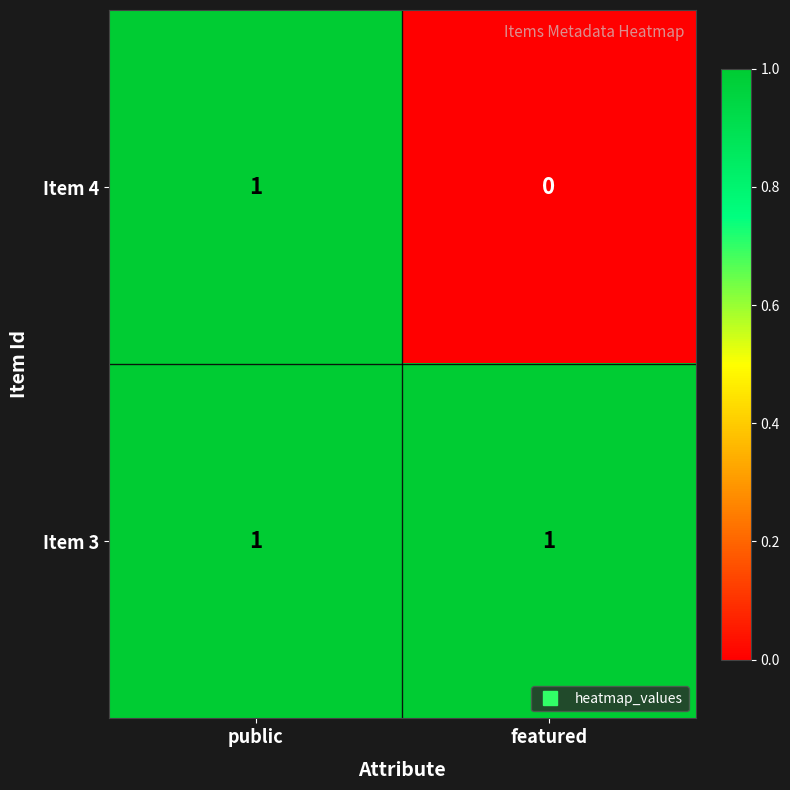

Which series has the widest spread of values?

Item 4